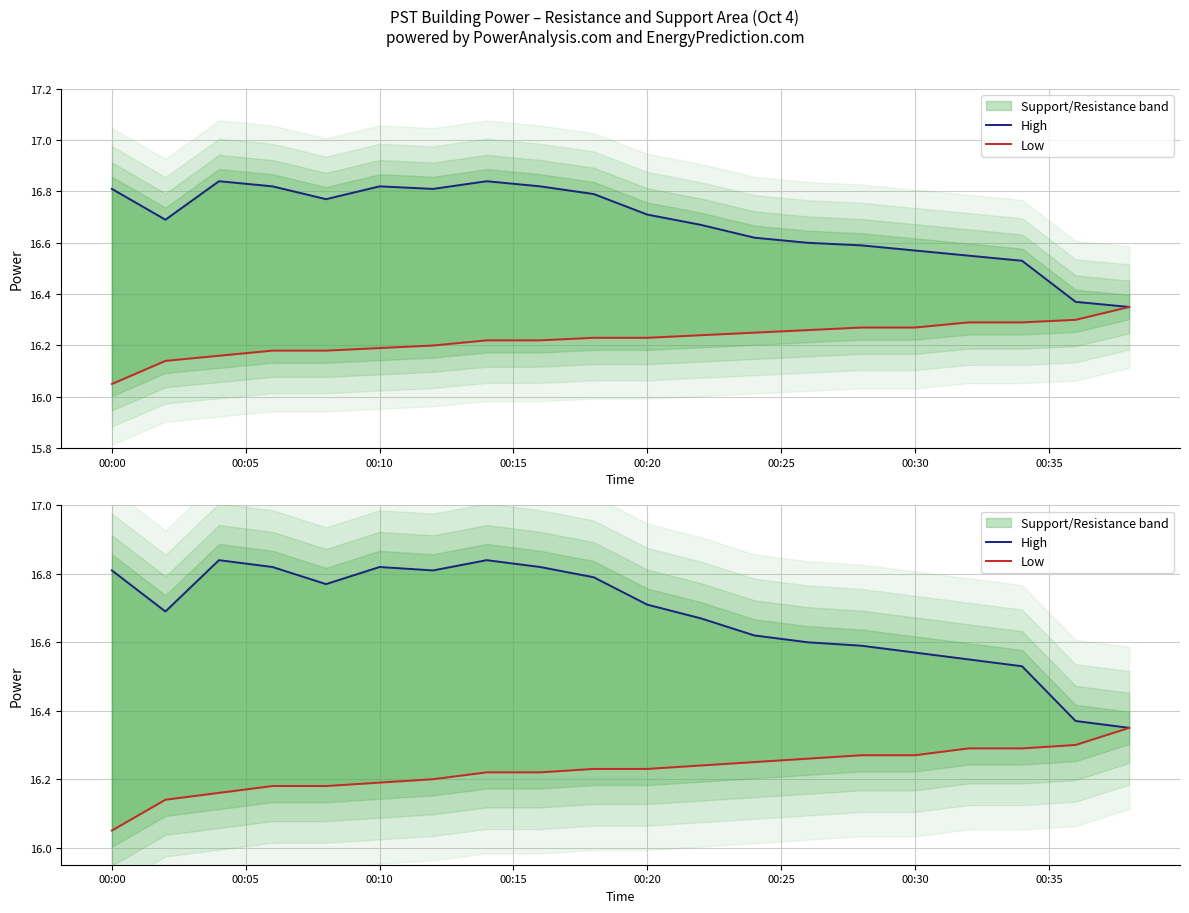

At 00:20, list the series in order from smallest to largest.

Low, High